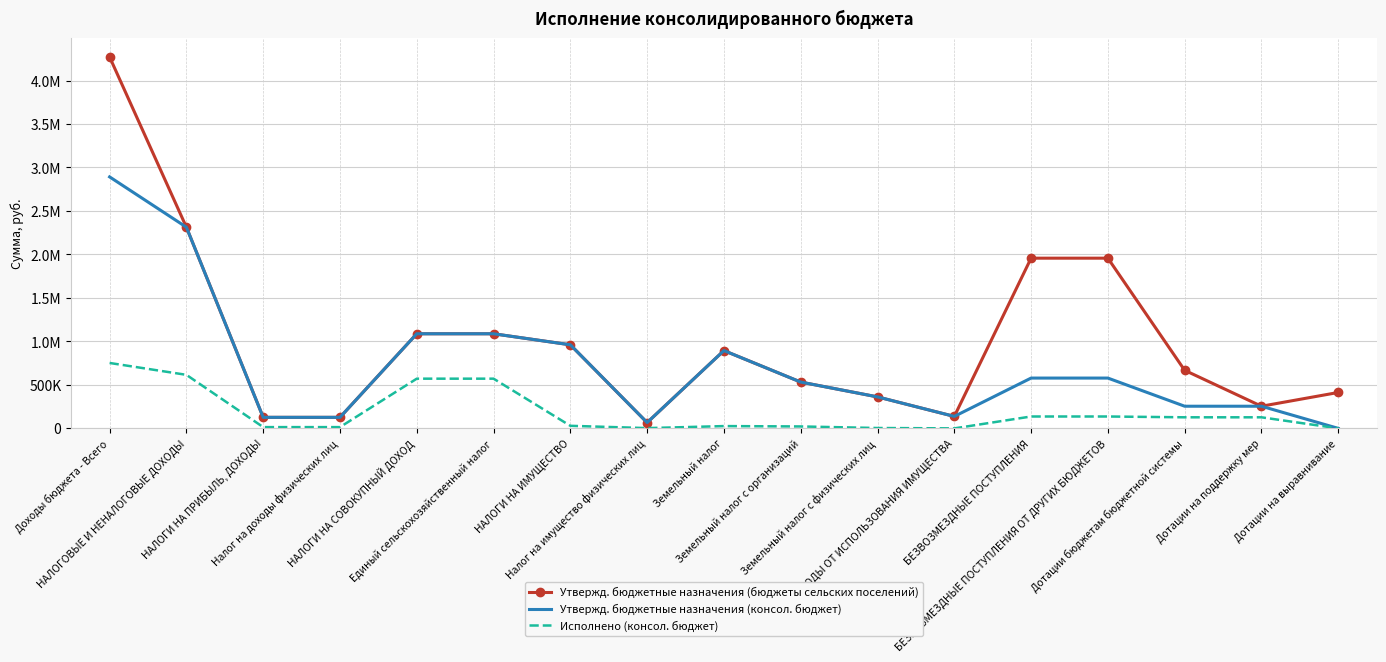

Where does the Утвержд. бюджетные назначения (консол. бюджет) series first go above 532490?

Доходы бюджета - Всего